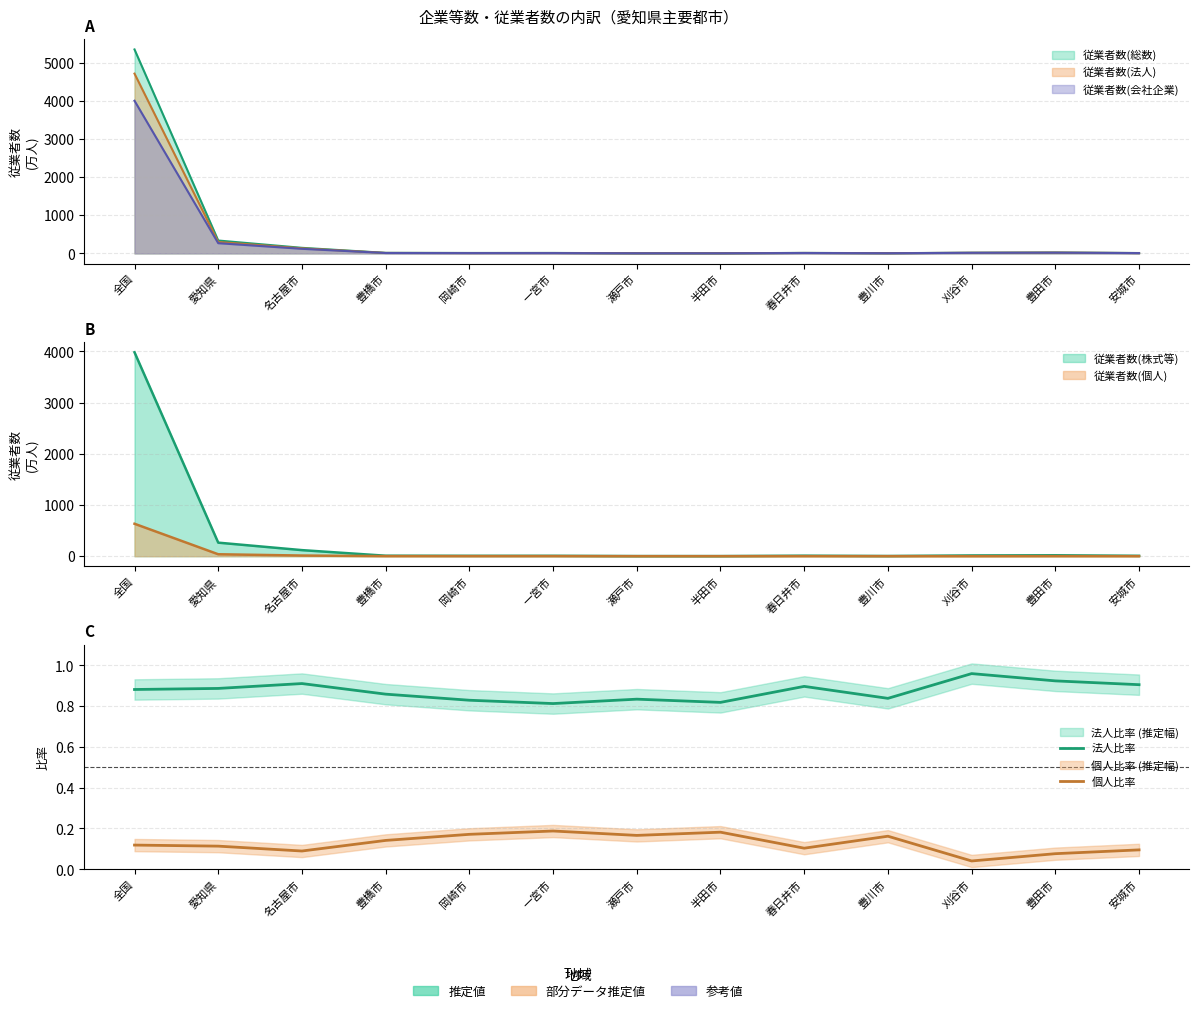

Where is the first local minimum for 個人比率?

名古屋市